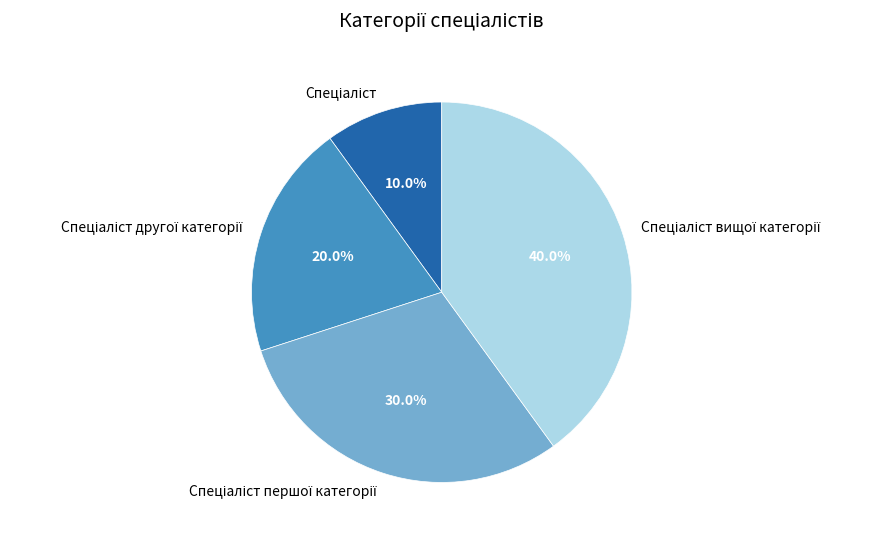

How many segments does this pie chart have?

4